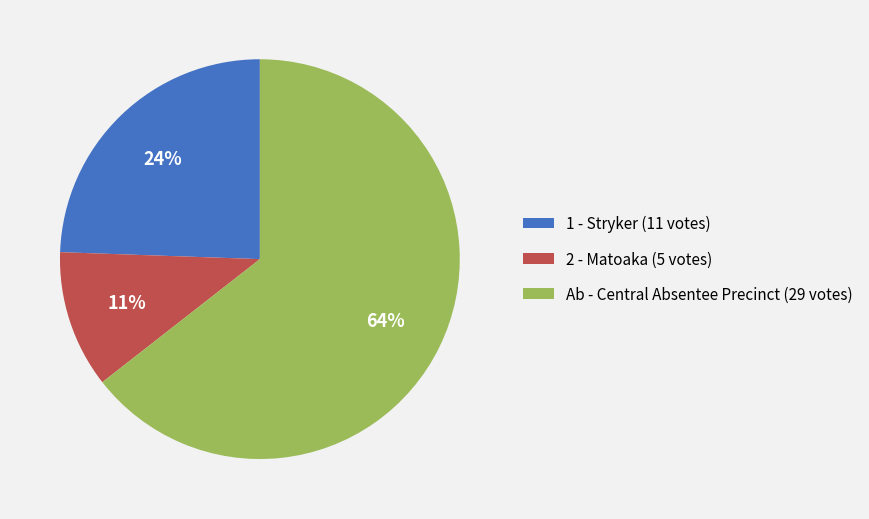

Which slice represents more than half of the pie?

Ab - Central Absentee Precinct (29 votes)